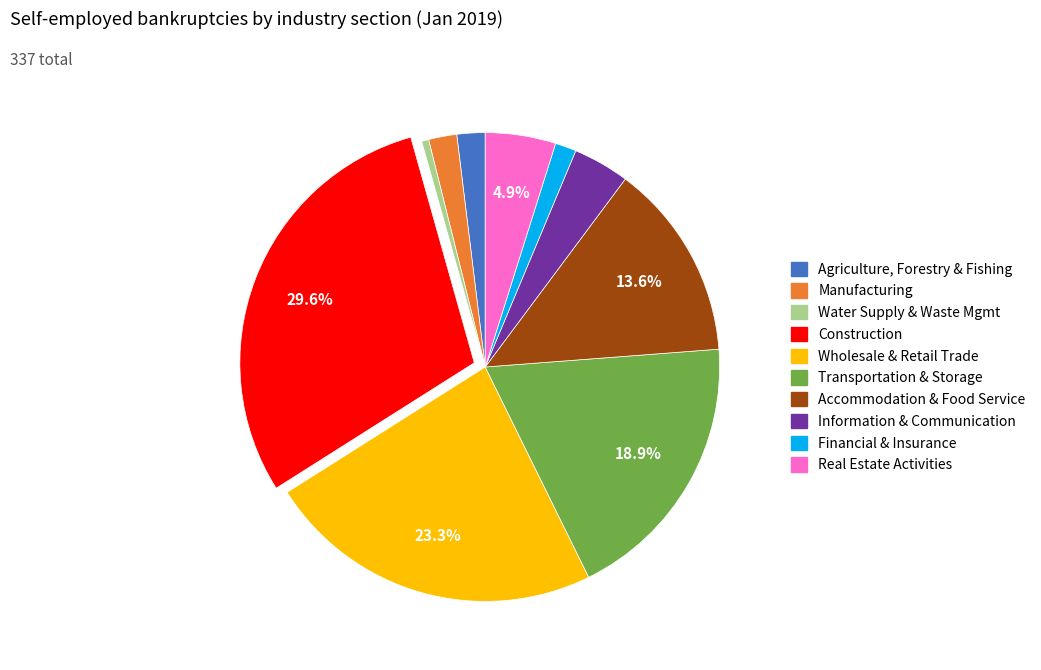

How many slices are in this pie chart?

10